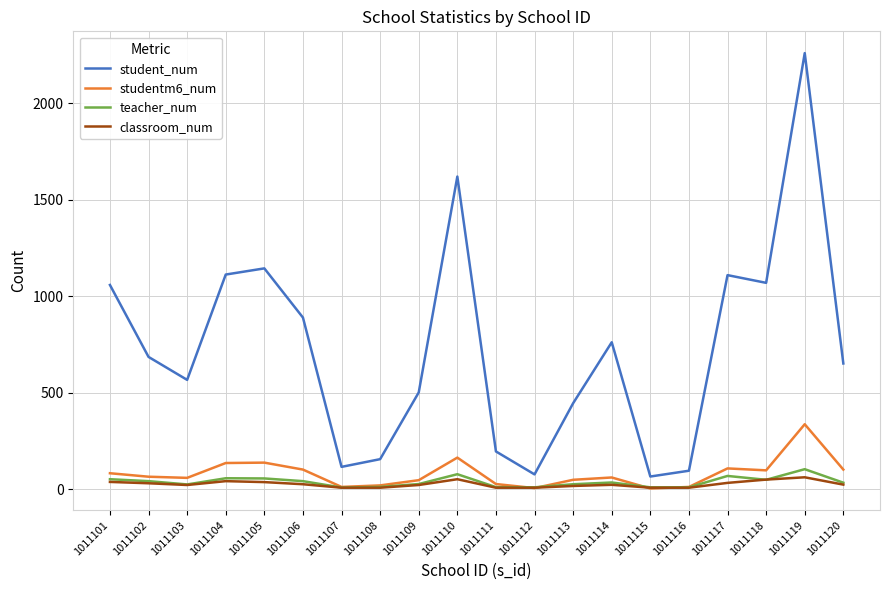

The value of teacher_num at 1011117 is 69. True or false?

True